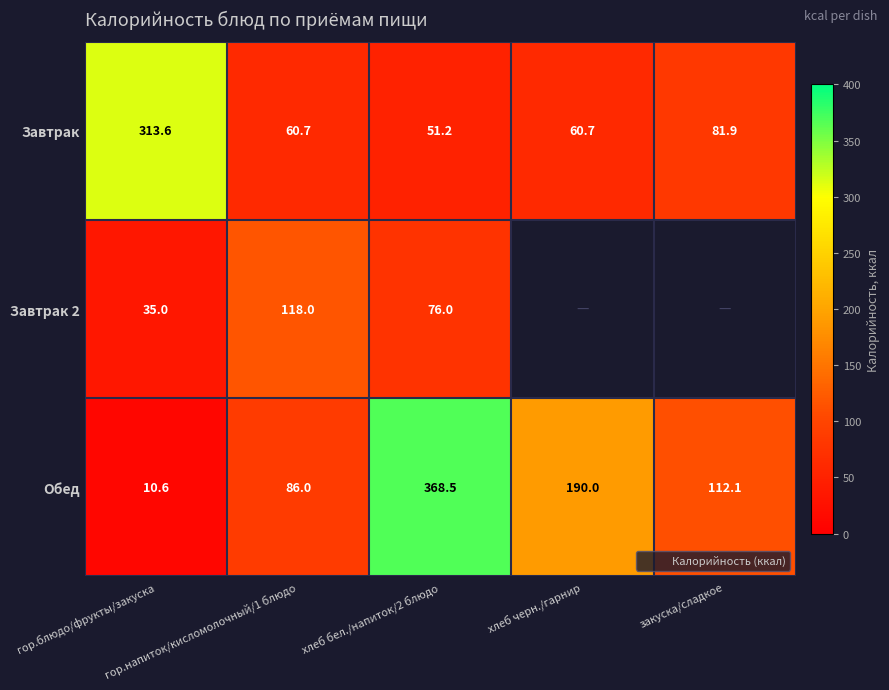

Rank the series by their average value, from lowest to highest.

Завтрак 2, Завтрак, Обед